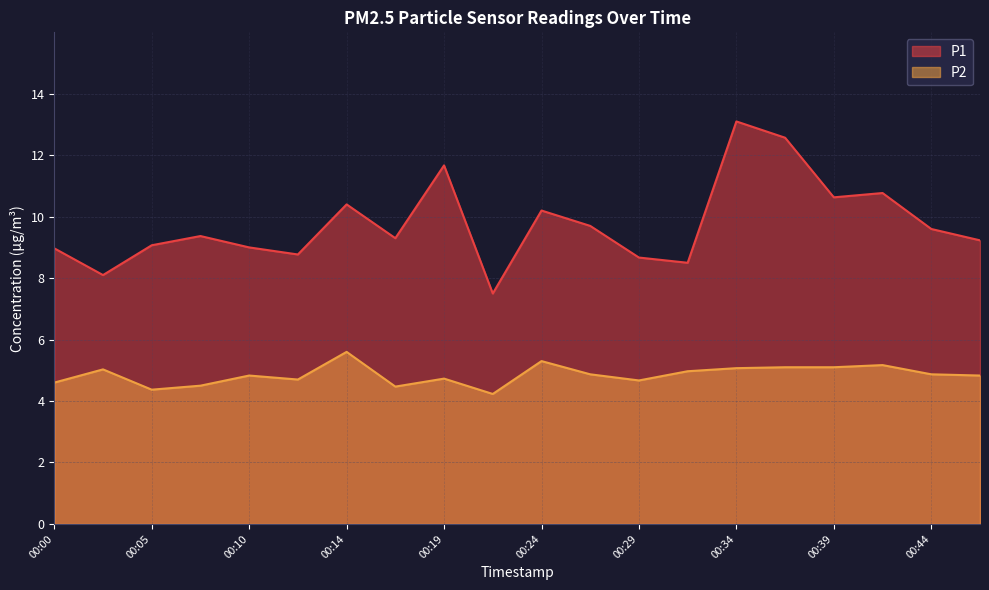

Does the chart display data point markers on the line(s)?

No